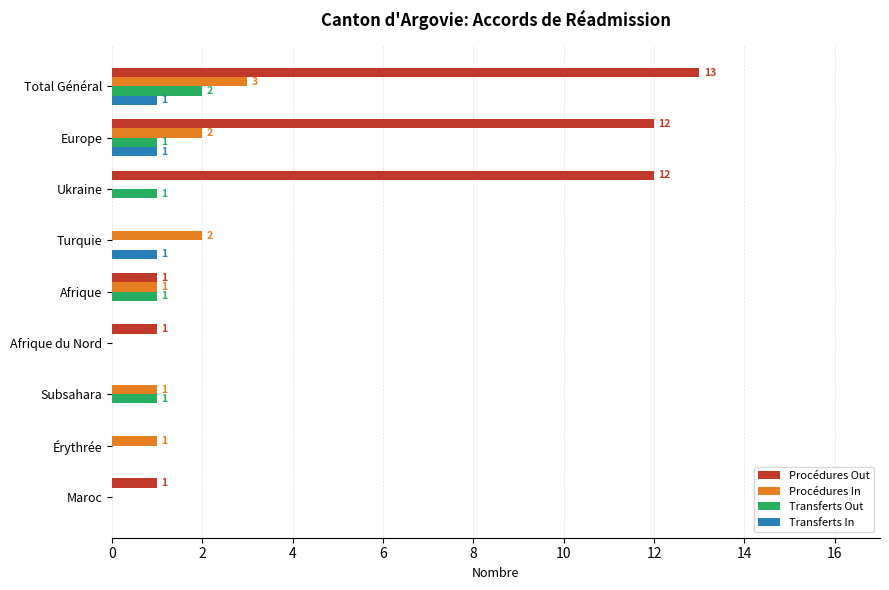

Between Total Général and Subsahara, which series saw the biggest shift?

Procédures Out